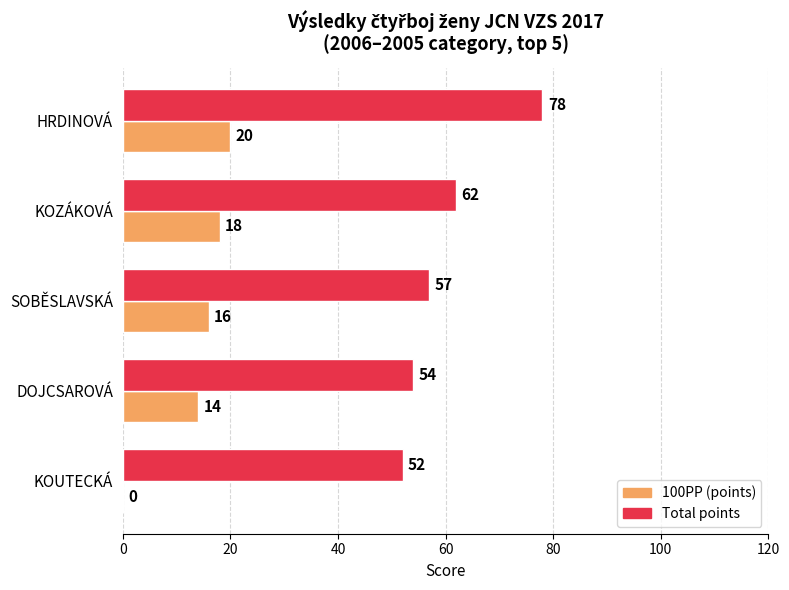

What is the maximum value shown in the chart?

78.0